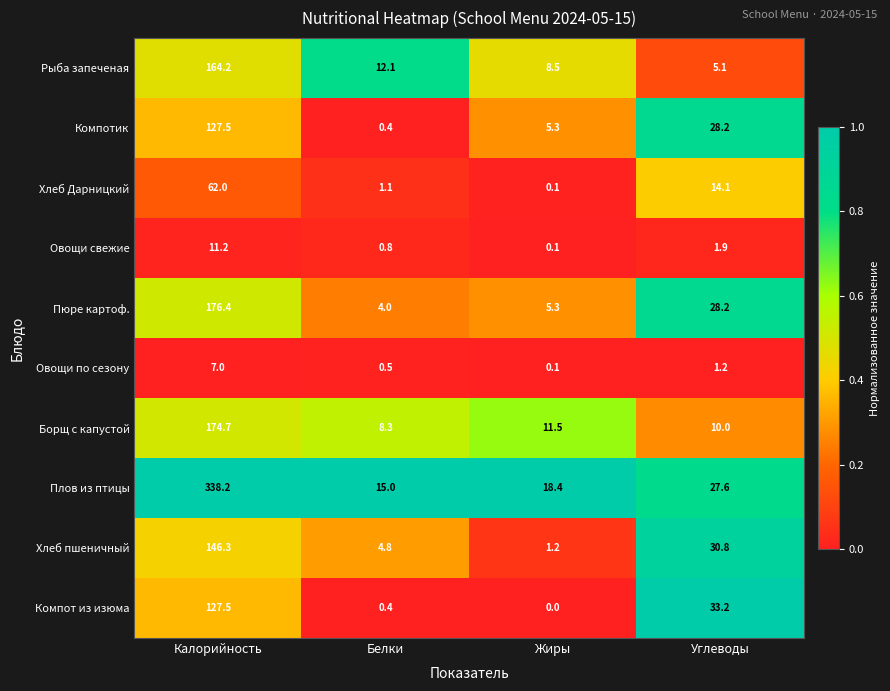

What is the total value across all series at Углеводы?

180.3